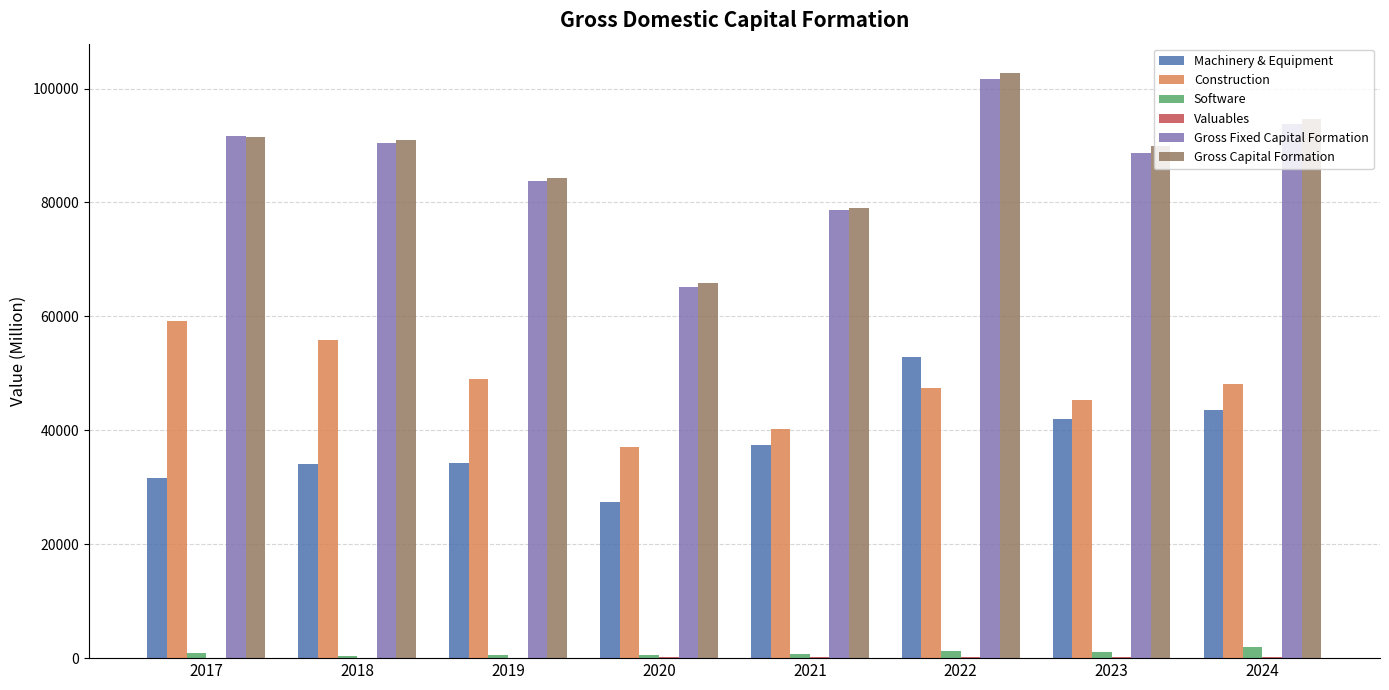

Is the value of Gross Fixed Capital Formation at 2021 greater than the value of Software at 2019?

Yes